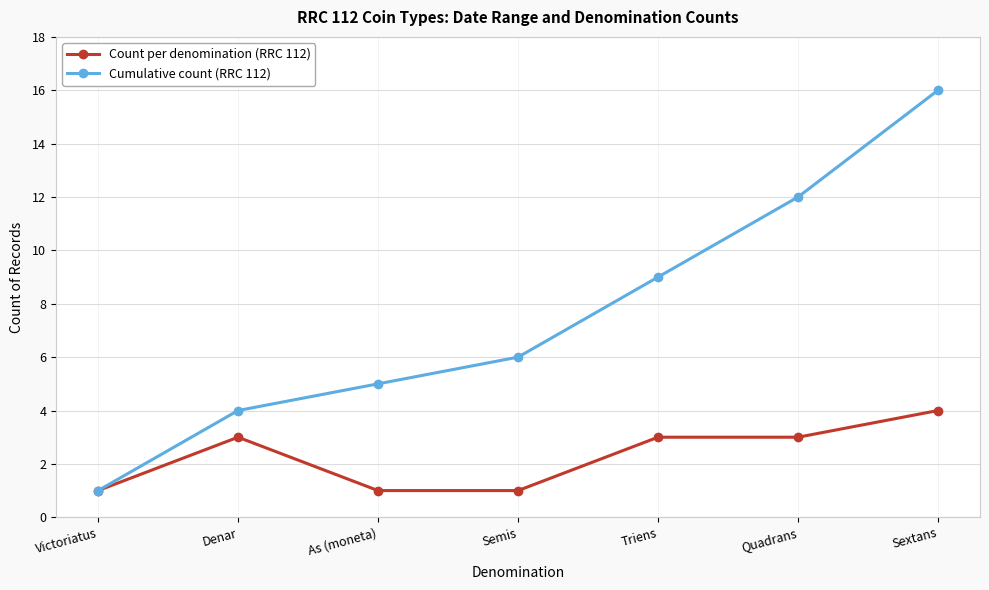

Reading left to right, list all the values displayed in this chart.

Count per denomination (RRC 112): 1	3	1	1	3	3	4
Cumulative count (RRC 112): 1	4	5	6	9	12	16